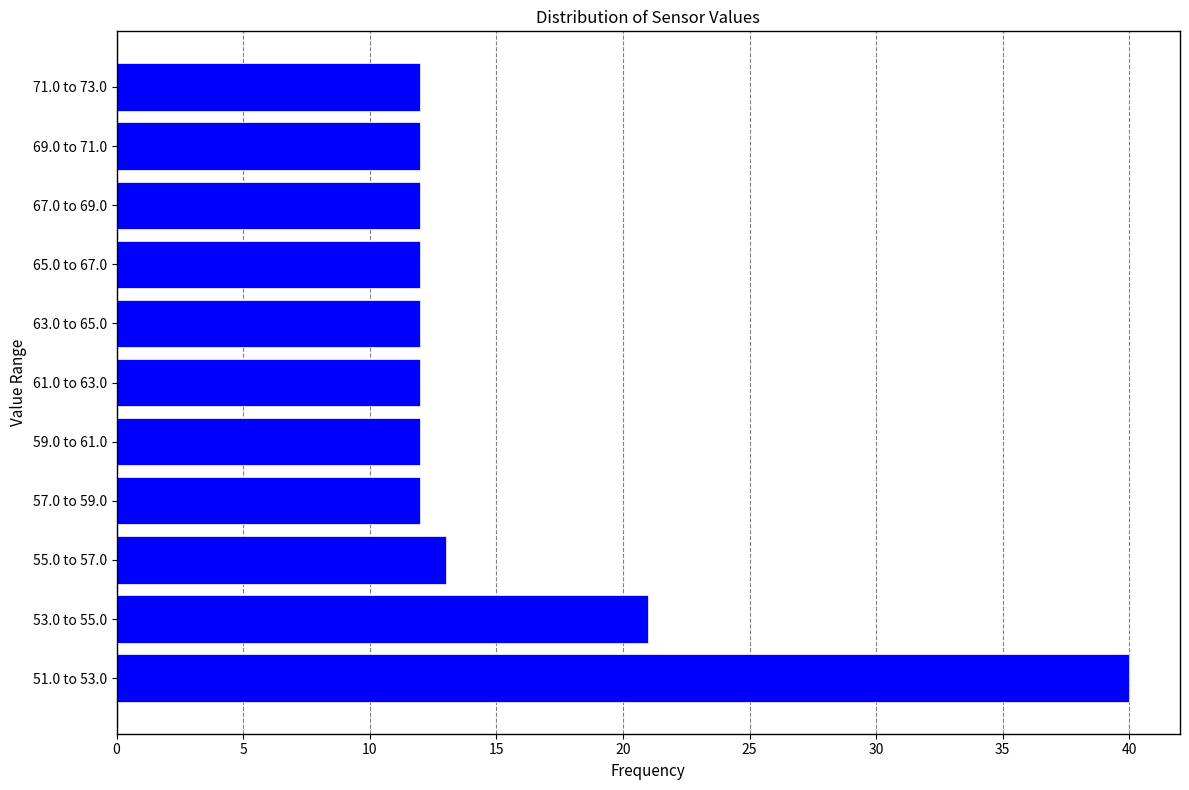

Reading bottom to top, list all the values displayed in this chart.

51.0 to 53.0=40	53.0 to 55.0=21	55.0 to 57.0=13	57.0 to 59.0=12	59.0 to 61.0=12	61.0 to 63.0=12	63.0 to 65.0=12	65.0 to 67.0=12	67.0 to 69.0=12	69.0 to 71.0=12	71.0 to 73.0=12